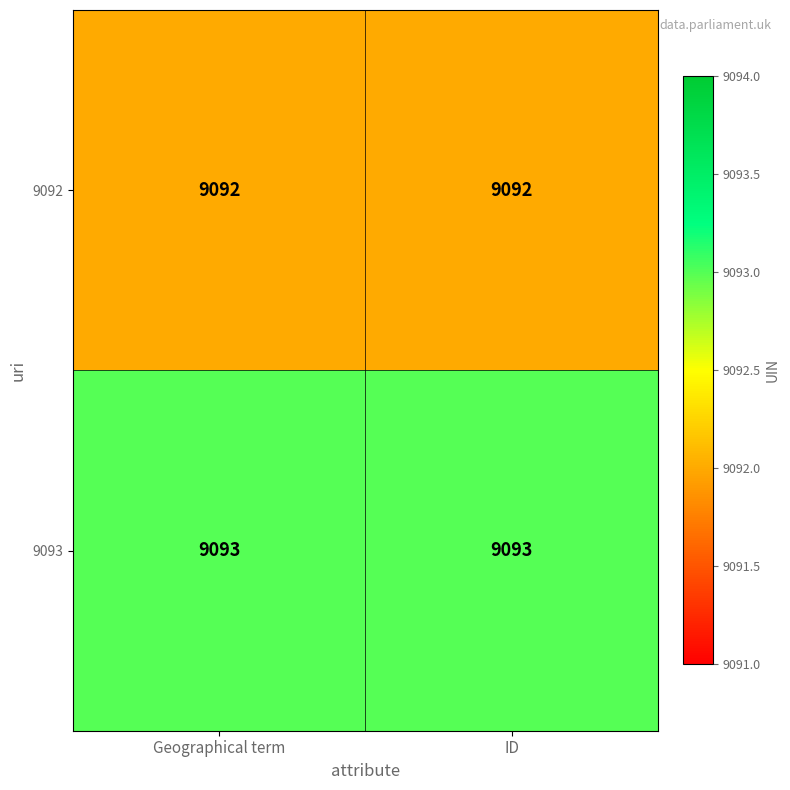

What value does the 9092 series have at ID?

9092